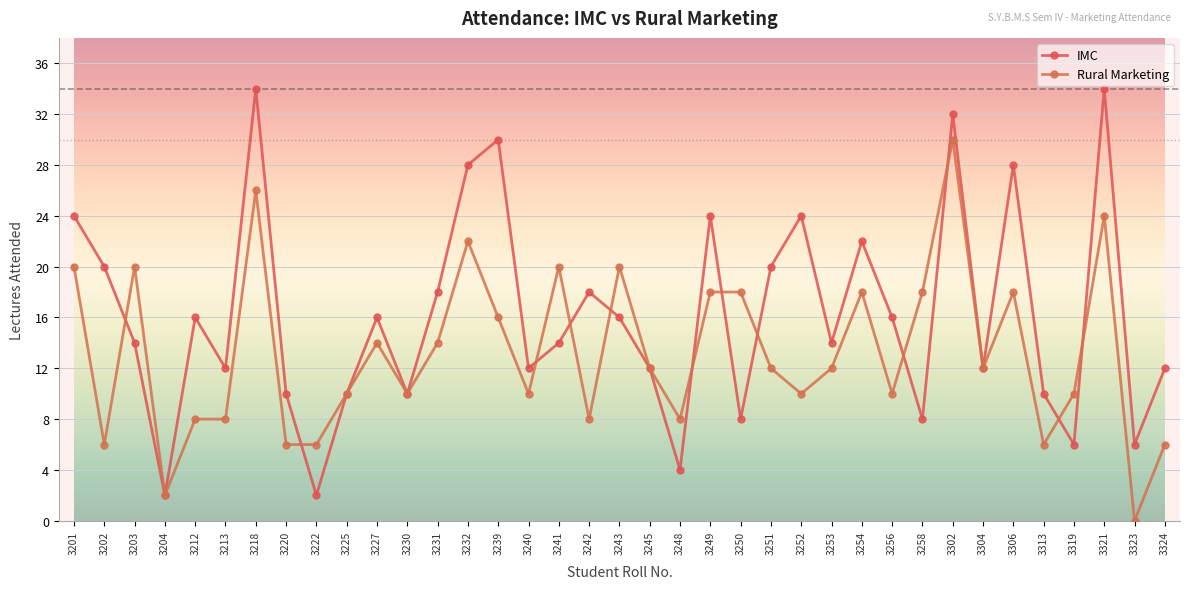

What is the average value of the Rural Marketing series?

13